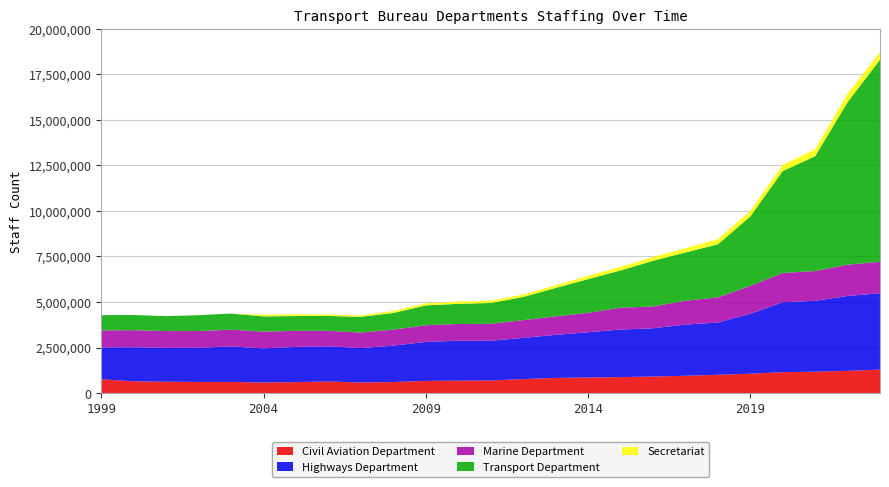

Reading right to left, extract all data points from this chart.

Civil Aviation Department: 2023-03-31=1287216	2022-03-31=1219690	2021-03-31=1172079	2020-03-31=1146785	2019-03-31=1062930	2018-03-31=1003054	2017-03-31=950005	2016-03-31=909849	2015-03-31=875614	2014-03-31=855633	2013-03-31=832351	2012-03-31=767095	2011-03-31=689770	2010-03-31=682763	2009-03-31=668315	2008-03-31=605238	2007-03-31=580632	2006-03-31=636777	2005-03-31=600499	2004-03-31=580961	2003-03-31=609424	2002-03-31=609443	2001-03-31=623077	2000-03-31=643071	1999-03-31=761082
Highways Department: 2023-03-31=4190494	2022-03-31=4114519	2021-03-31=3892110	2020-03-31=3839784	2019-03-31=3289940	2018-03-31=2870321	2017-03-31=2810029	2016-03-31=2647348	2015-03-31=2610597	2014-03-31=2485815	2013-03-31=2361588	2012-03-31=2263032	2011-03-31=2184963	2010-03-31=2190677	2009-03-31=2141206	2008-03-31=1997255	2007-03-31=1890819	2006-03-31=1932106	2005-03-31=1934210	2004-03-31=1873423	2003-03-31=1949264	2002-03-31=1880787	2001-03-31=1858627	2000-03-31=1872384	1999-03-31=1746677
Marine Department: 2023-03-31=1729617	2022-03-31=1715419	2021-03-31=1635077	2020-03-31=1608184	2019-03-31=1531814	2018-03-31=1381427	2017-03-31=1307032	2016-03-31=1195756	2015-03-31=1203688	2014-03-31=1060721	2013-03-31=1017935	2012-03-31=974509	2011-03-31=926220	2010-03-31=920371	2009-03-31=915454	2008-03-31=879430	2007-03-31=852080	2006-03-31=849230	2005-03-31=882880	2004-03-31=919707	2003-03-31=922444	2002-03-31=916971	2001-03-31=922950	2000-03-31=934689	1999-03-31=938101
Transport Department: 2023-03-31=11095725	2022-03-31=8920916	2021-03-31=6306159	2020-03-31=5592416	2019-03-31=3804756	2018-03-31=2913421	2017-03-31=2652148	2016-03-31=2507943	2015-03-31=2041407	2014-03-31=1852711	2013-03-31=1558120	2012-03-31=1270453	2011-03-31=1145425	2010-03-31=1106377	2009-03-31=1089278	2008-03-31=916735	2007-03-31=862999	2006-03-31=816126	2005-03-31=812691	2004-03-31=837313	2003-03-31=885599	2002-03-31=868147	2001-03-31=819862	2000-03-31=836078	1999-03-31=832724
Secretariat: 2023-03-31=412471	2022-03-31=470125	2021-03-31=386678	2020-03-31=335452	2019-03-31=301694	2018-03-31=278504	2017-03-31=231057	2016-03-31=206169	2015-03-31=195093	2014-03-31=179998	2013-03-31=146961	2012-03-31=134407	2011-03-31=122639	2010-03-31=125709	2009-03-31=116833	2008-03-31=106649	2007-03-31=74392	2006-03-31=75697	2005-03-31=93606	2004-03-31=89430	2003-03-31=0	2002-03-31=0	2001-03-31=0	2000-03-31=0	1999-03-31=0